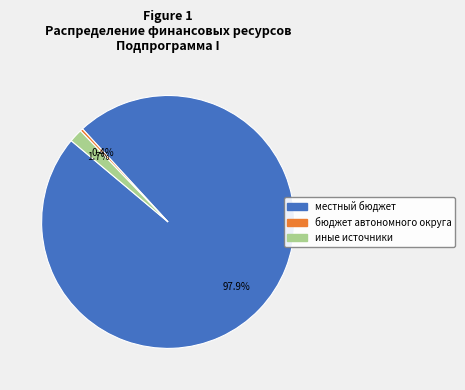

Is there a majority slice in this chart?

Yes